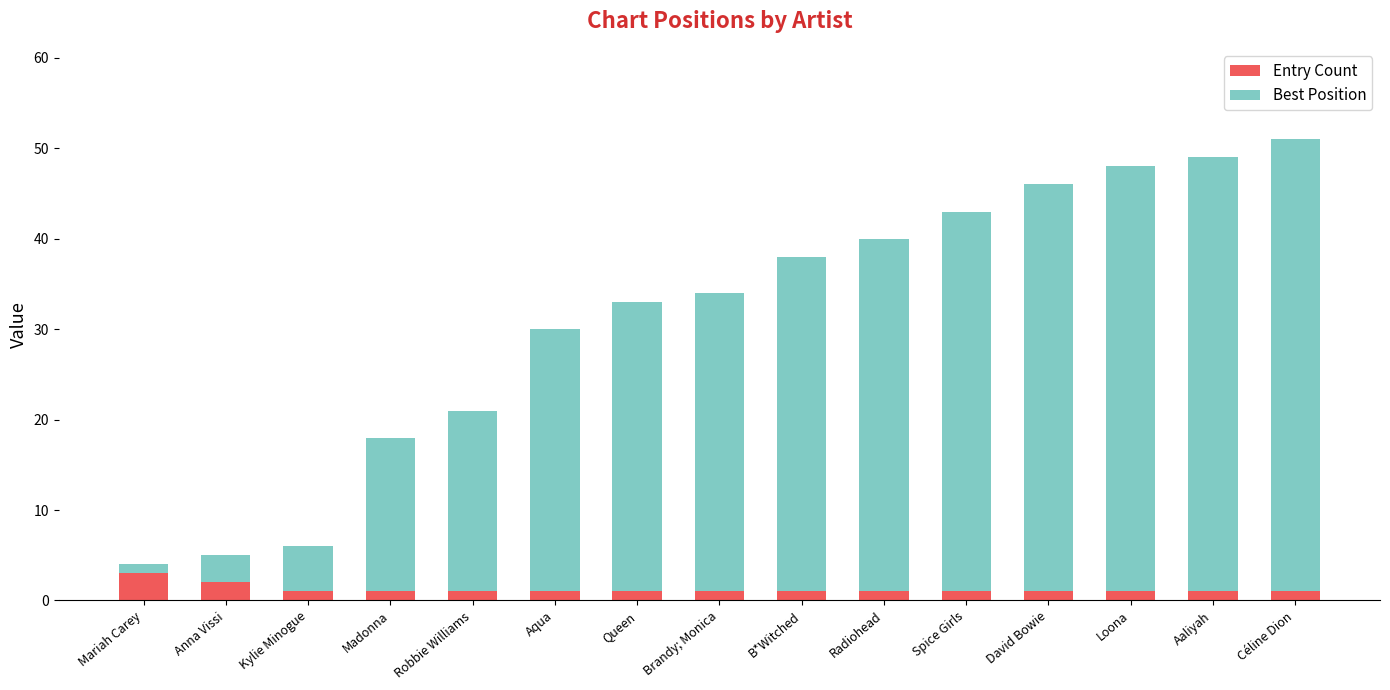

Reading left to right, transcribe the values for Entry Count.

3	2	1	1	1	1	1	1	1	1	1	1	1	1	1